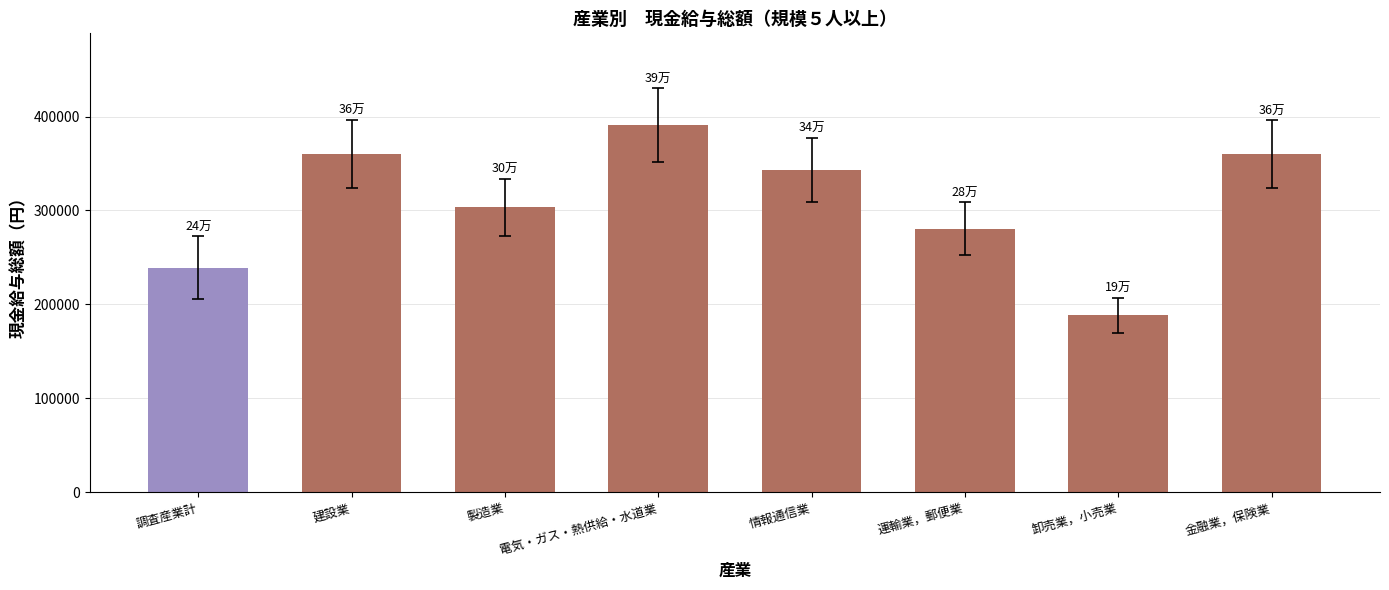

Which label corresponds to the smallest value in the chart?

卸売業，小売業